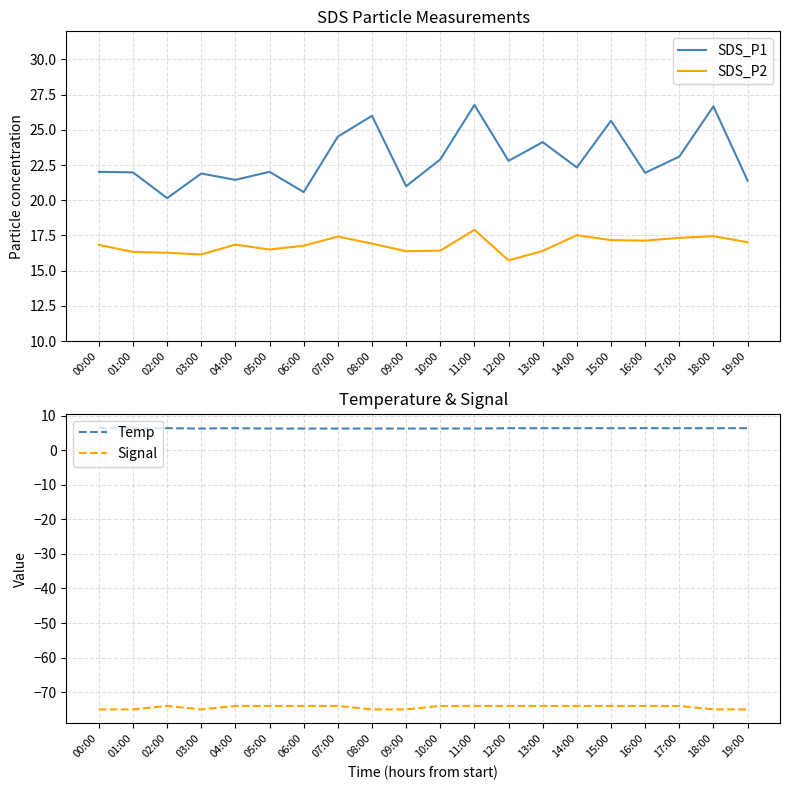

Reading right to left, list all the values displayed in this chart.

SDS_P1: 21.4	26.7	23.1	21.9	25.6	22.3	24.1	22.8	26.8	22.9	21.0	26.0	24.5	20.6	22.0	21.4	21.9	20.1	22.0	22.0
SDS_P2: 17.0	17.4	17.3	17.1	17.2	17.5	16.4	15.7	17.9	16.4	16.4	16.9	17.4	16.8	16.5	16.9	16.1	16.3	16.3	16.8
Temp: 6.4	6.4	6.4	6.4	6.4	6.4	6.4	6.4	6.3	6.3	6.3	6.3	6.3	6.3	6.3	6.4	6.3	6.4	6.4	6.5
Signal: -75.0	-75.0	-74.0	-74.0	-74.0	-74.0	-74.0	-74.0	-74.0	-74.0	-75.0	-75.0	-74.0	-74.0	-74.0	-74.0	-75.0	-74.0	-75.0	-75.0